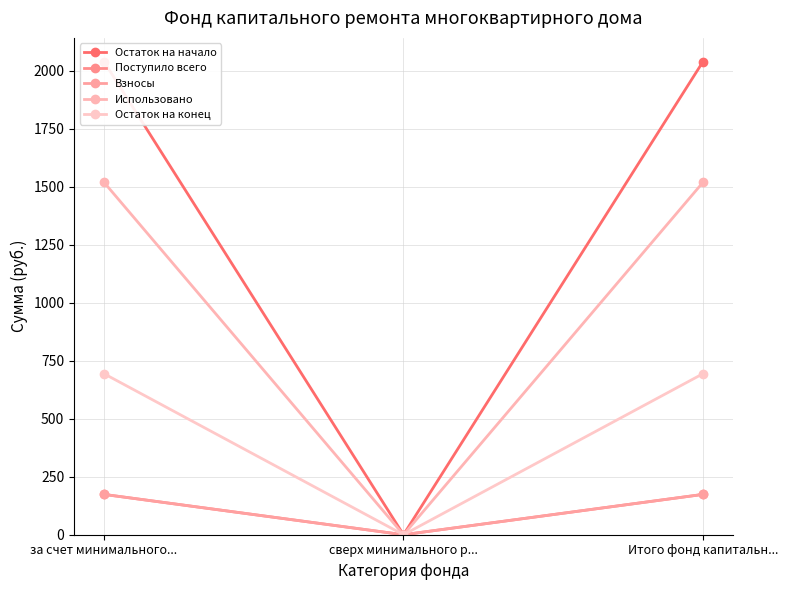

What is the label of the 1st point from the right?

Итого фонд капитальн...